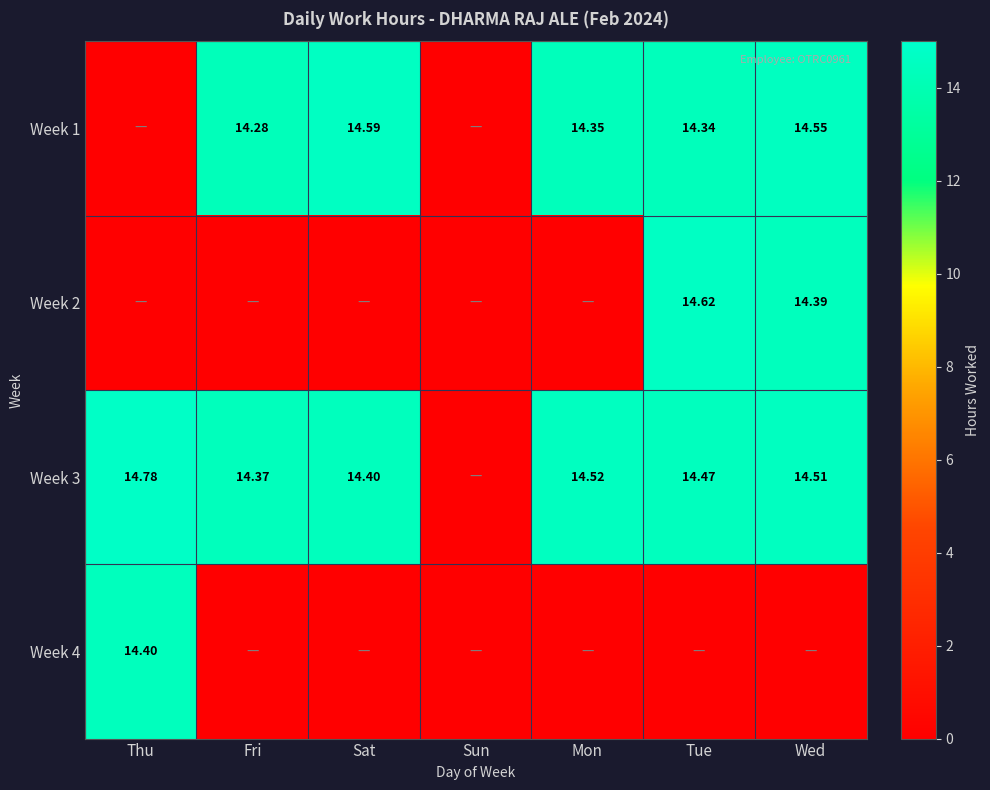

How many categories are shown in the chart?

7